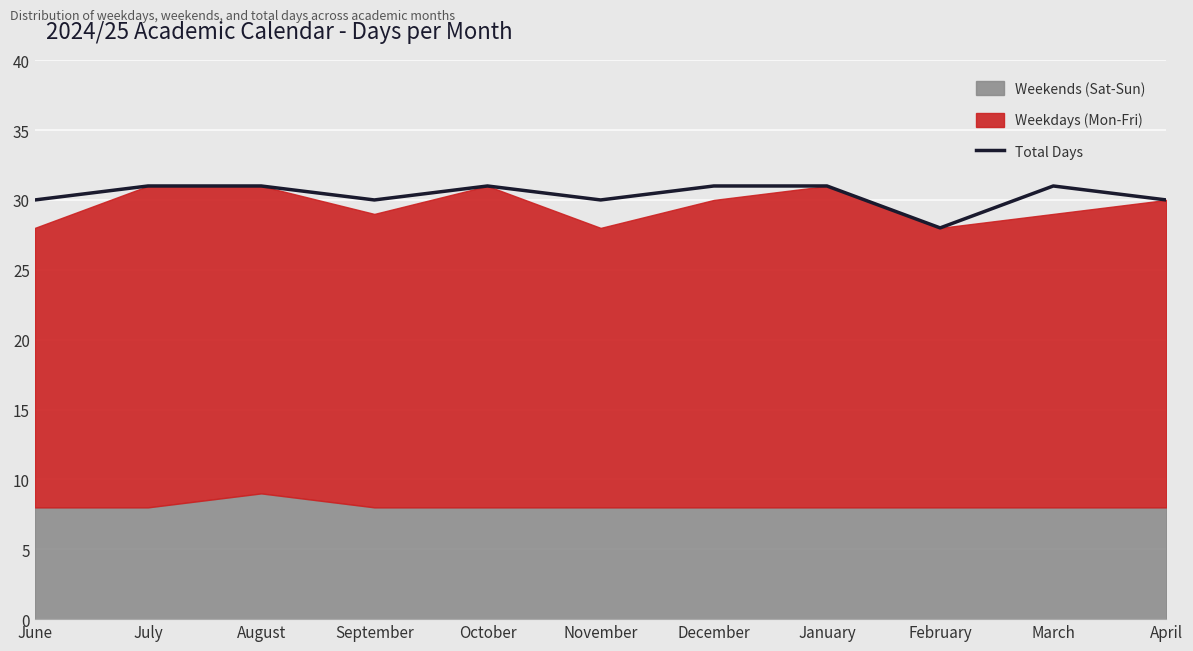

What position from the left is January?

8